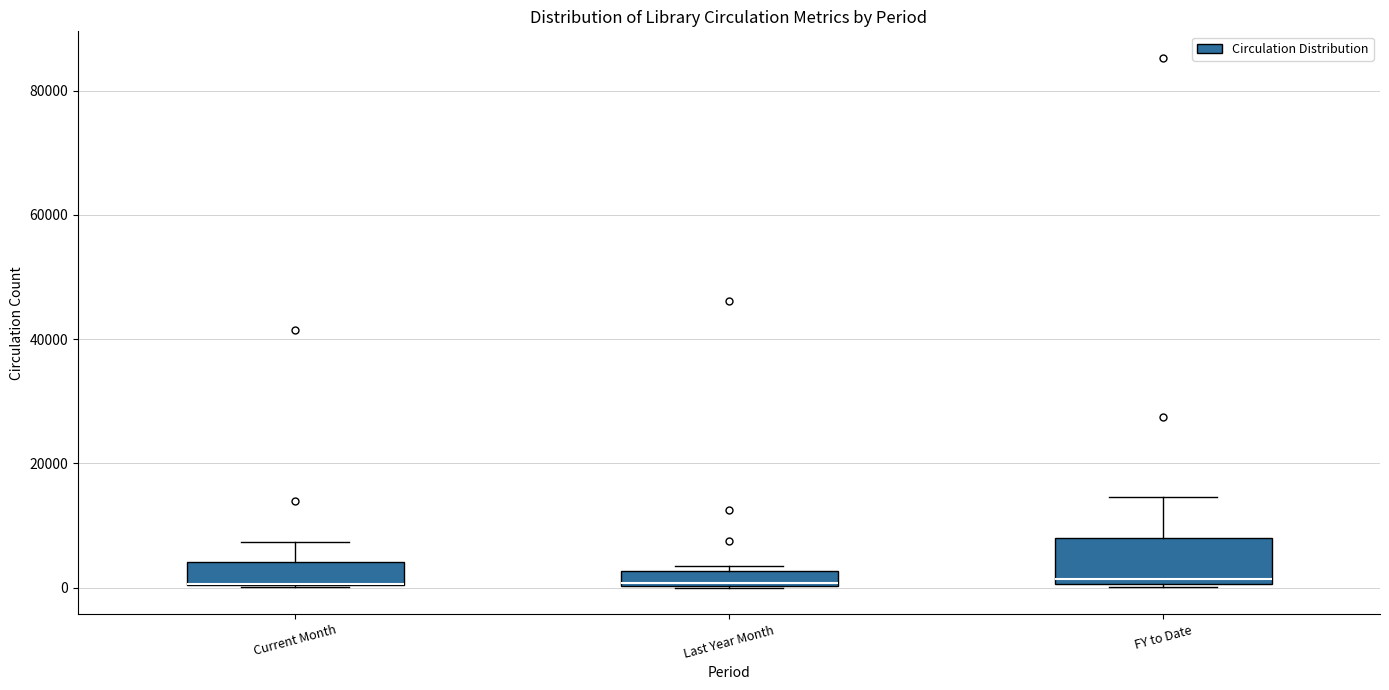

Which box is the tallest, from its lower edge to its upper edge?

FY to Date